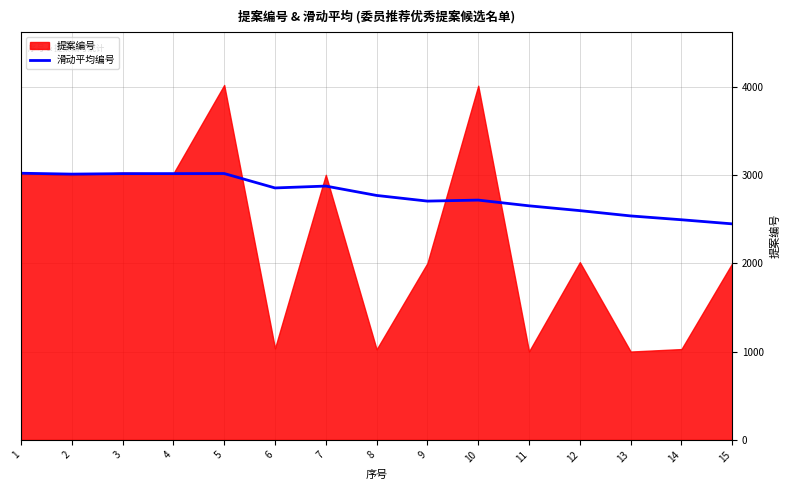

How many interior local valleys (lower than both neighbors) does the data have?

3